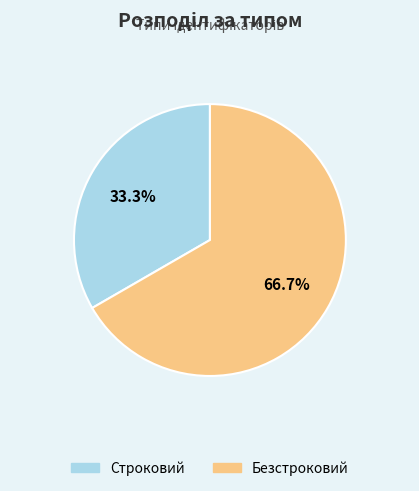

To the nearest percent, what is the difference between the largest and smallest slice percentages?

33%